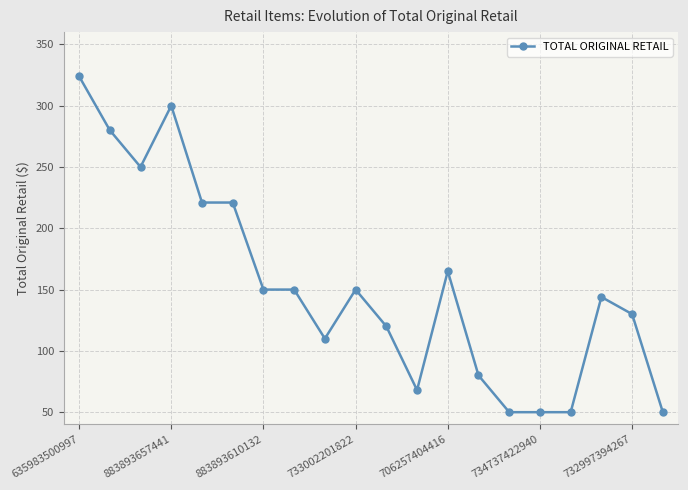

What is the smallest value displayed?

50.0